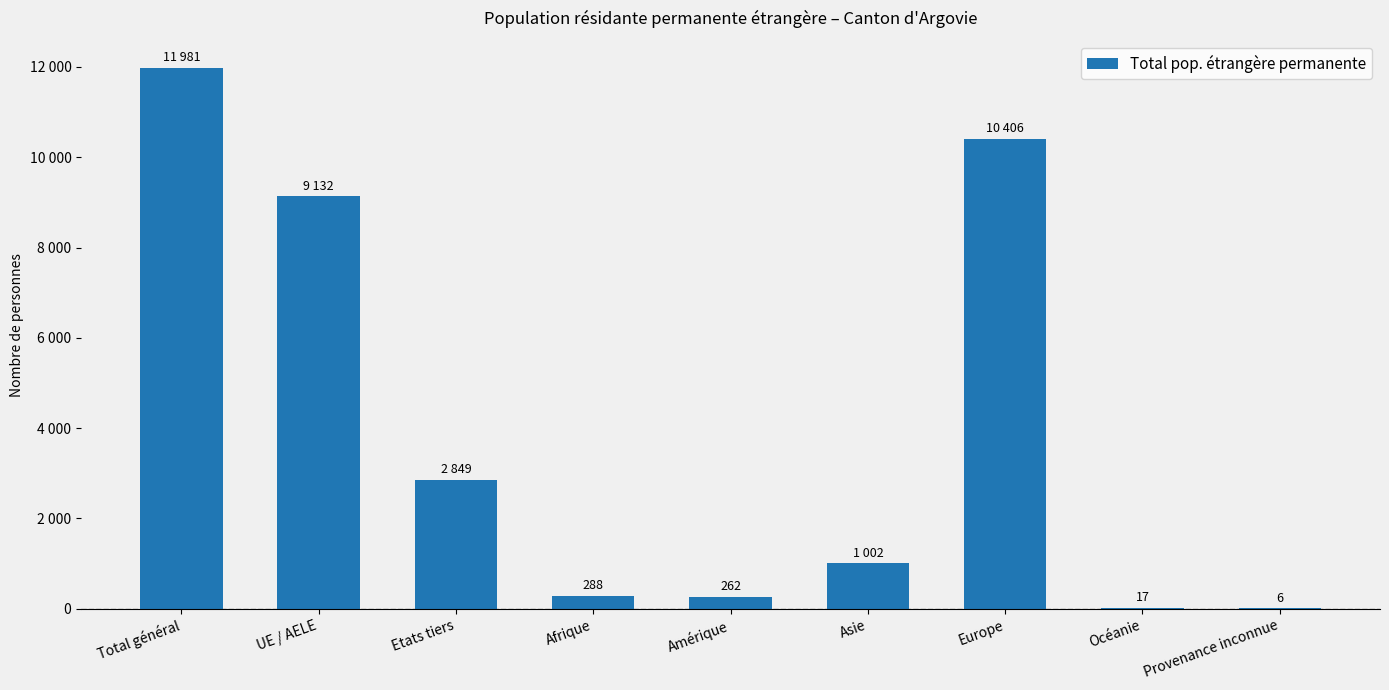

Are the bars horizontal?

No